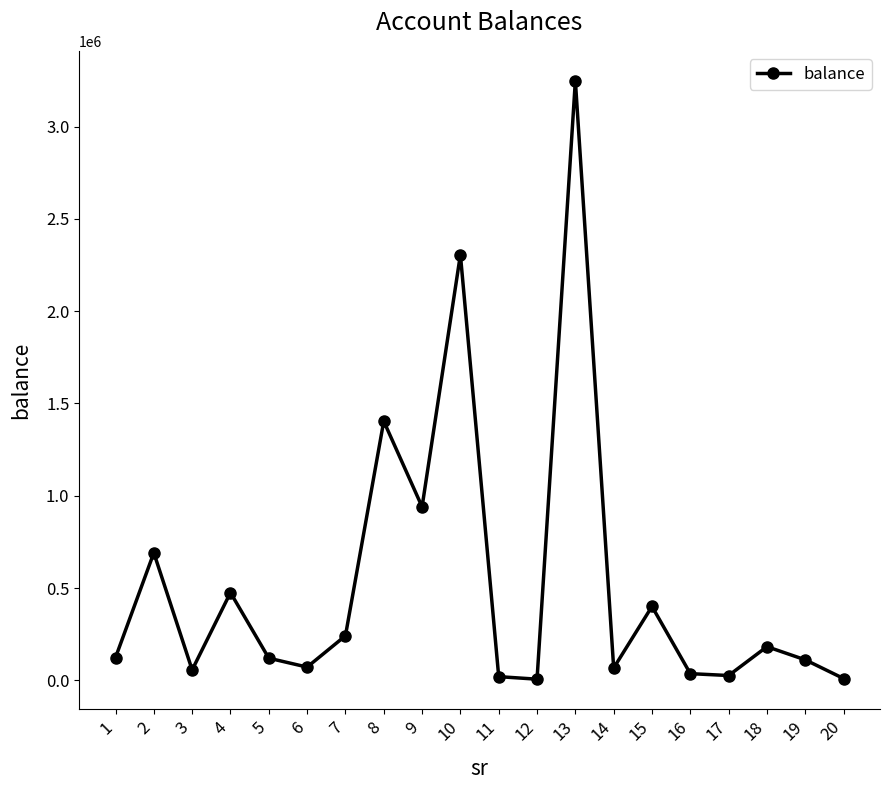

What is the sum of the values at 18 and 15?

583158